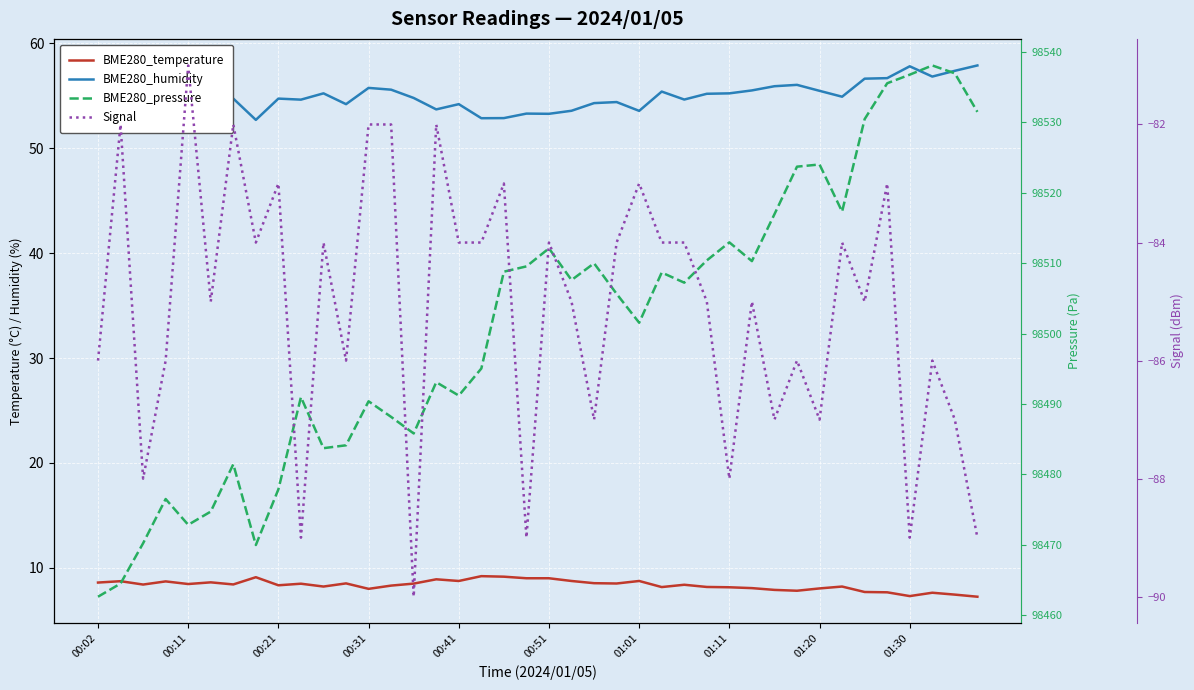

Where is BME280_temperature nearest to the value 8?

00:31